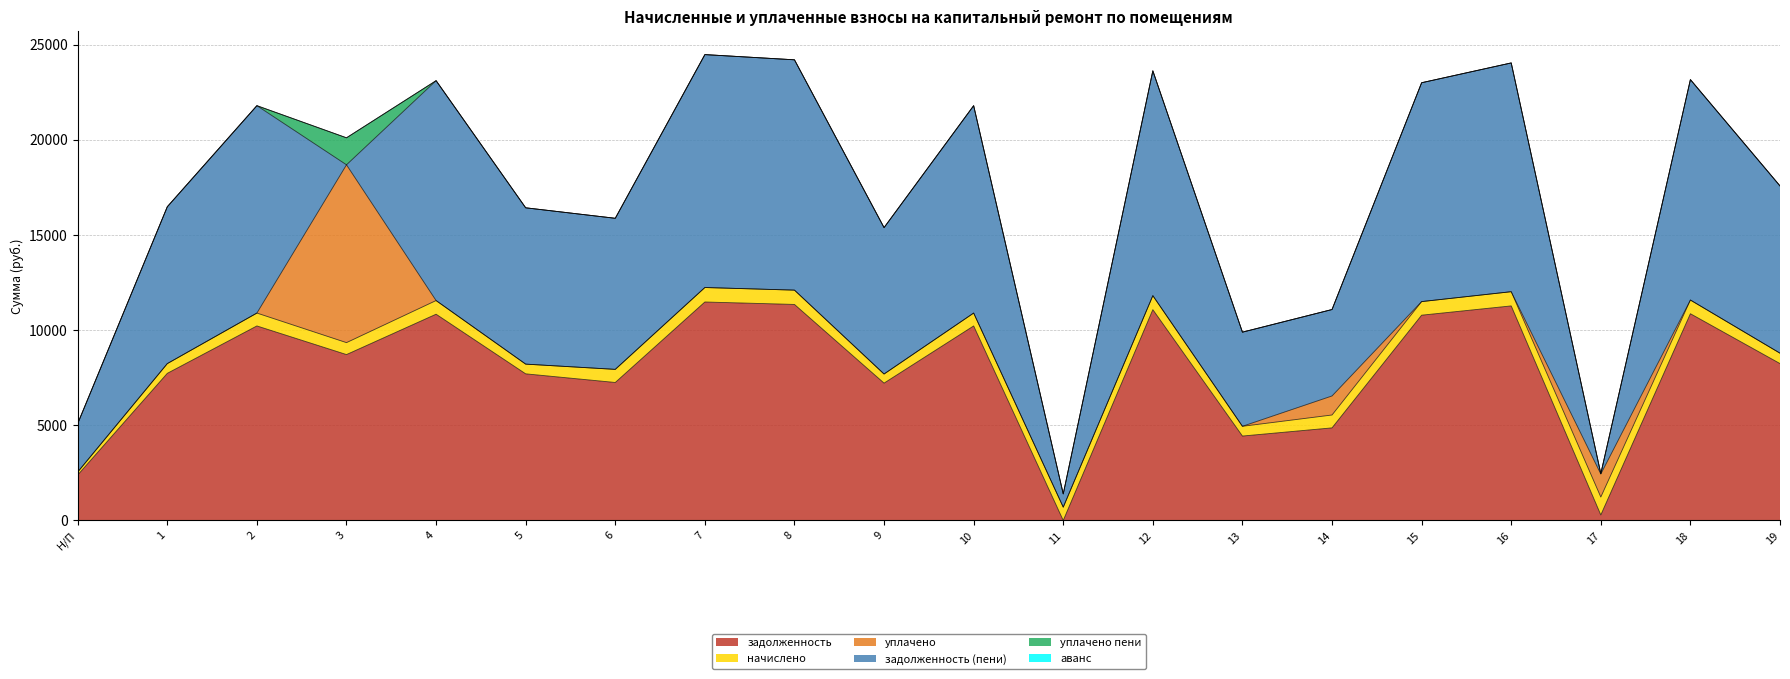

At which label is аванс closest to 2?

Н/П